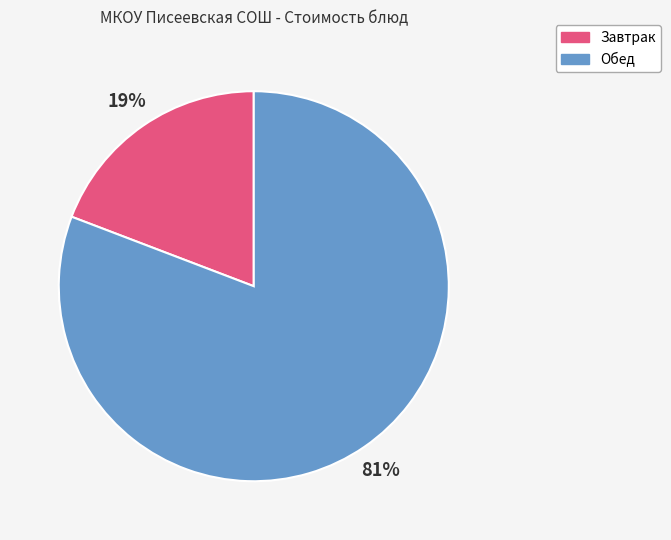

To the nearest percent, what is the average slice percentage?

50%